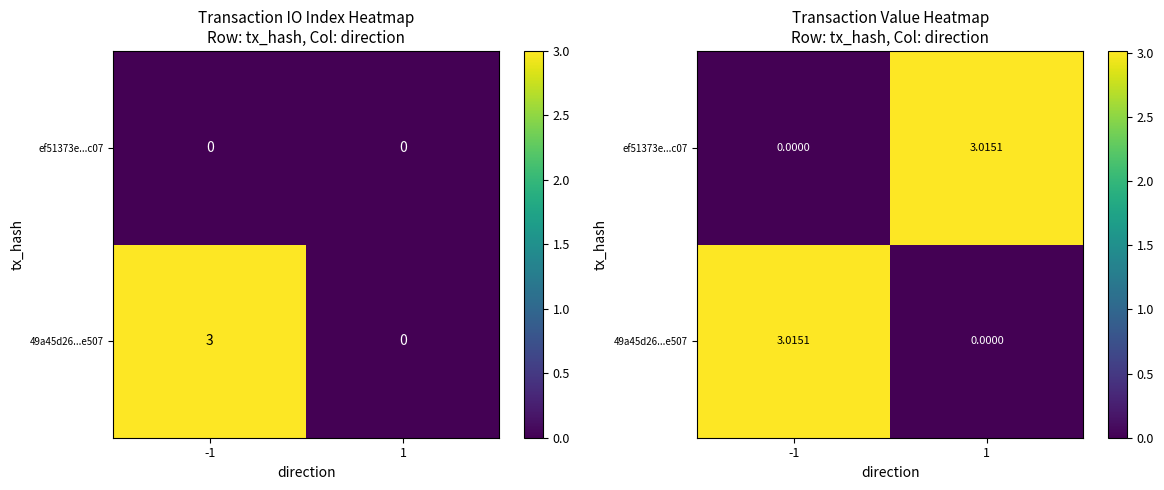

What is the average value of the 49a45d26...e507 series?

1.5